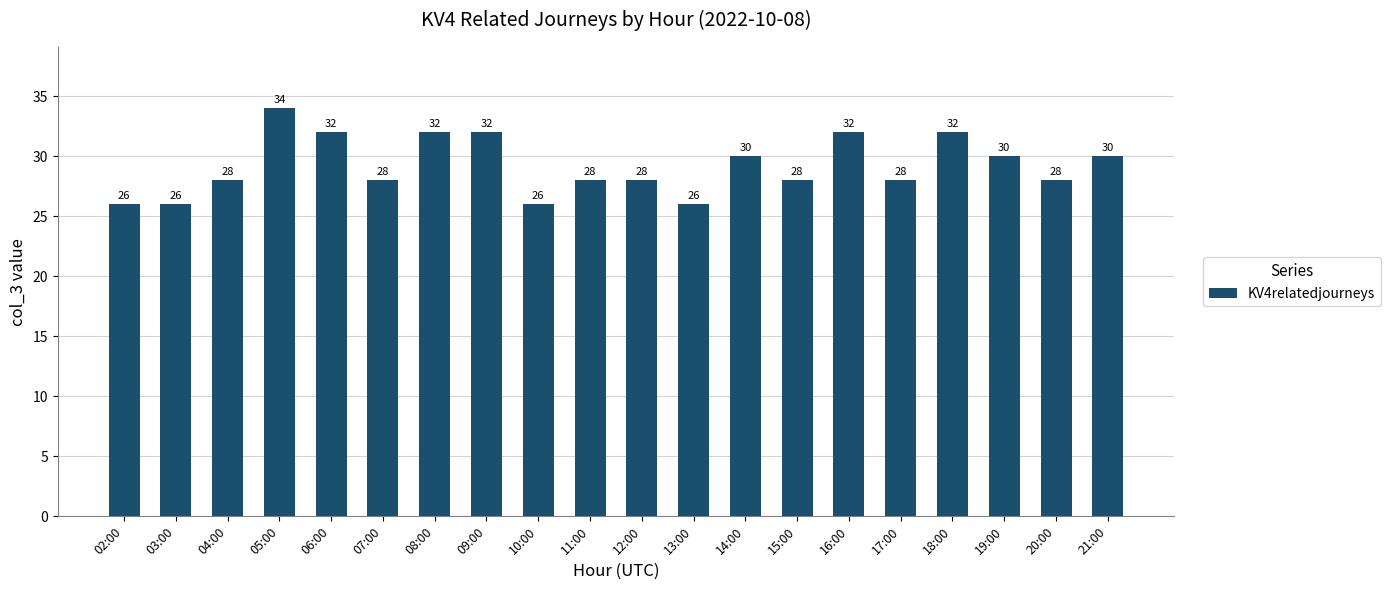

How many series are shown in this chart?

1